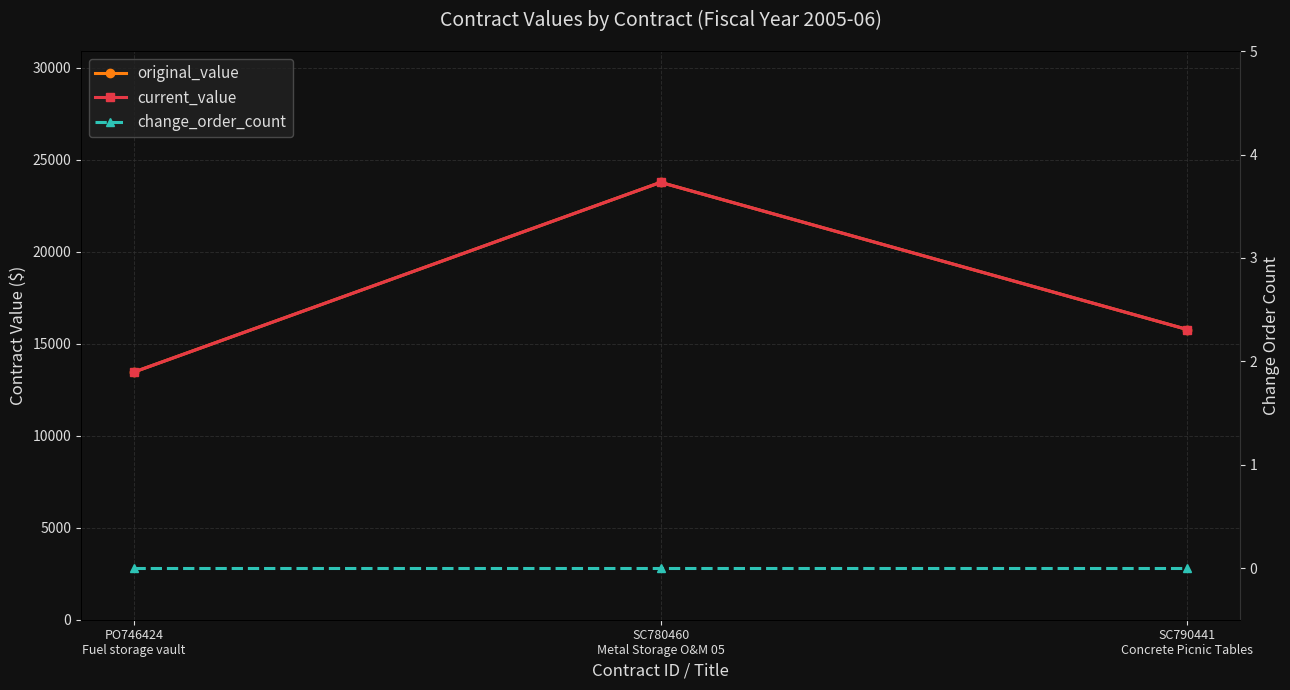

List the series in order of their peak value, highest first.

original_value, current_value, change_order_count